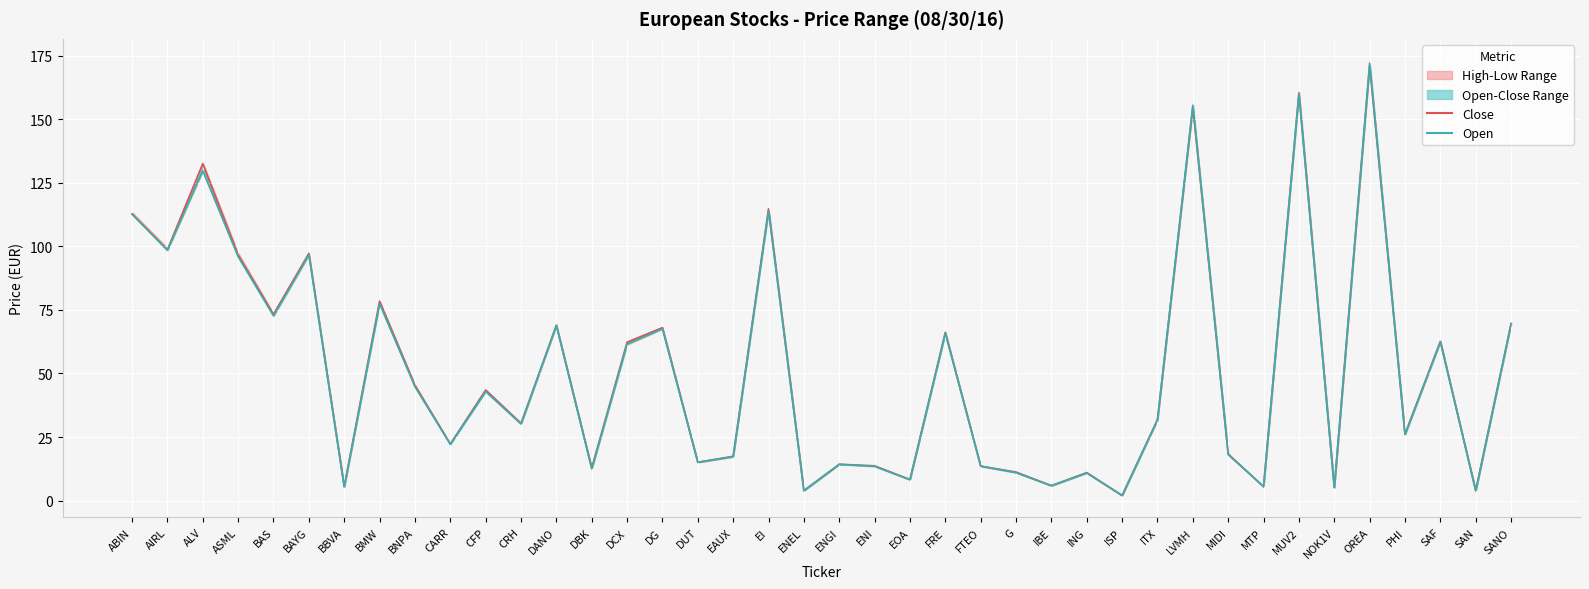

What is the greatest value displayed?

172.0